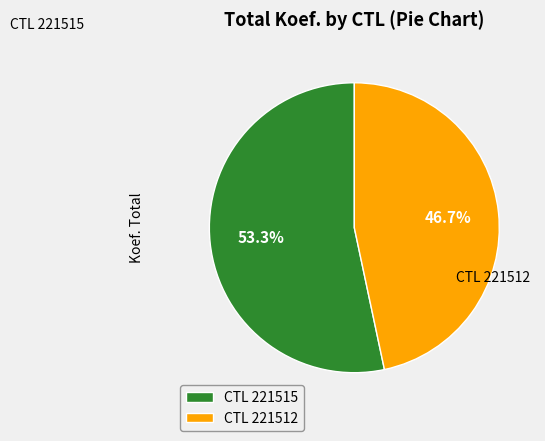

To the nearest percent, what is the difference between the largest and smallest slice percentages?

7%